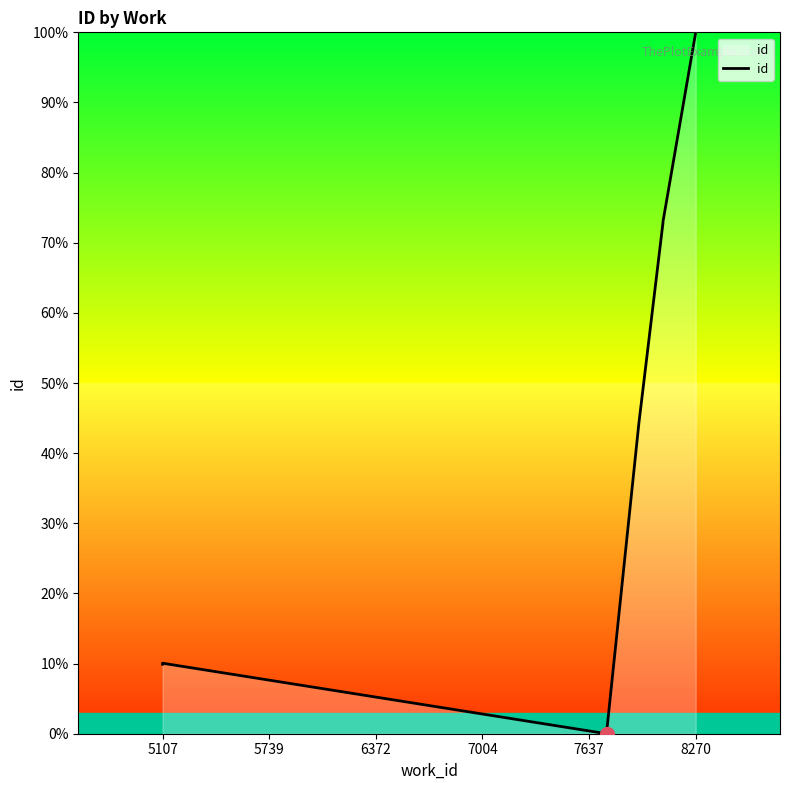

What is the value of the 5th point from the left?

0.1